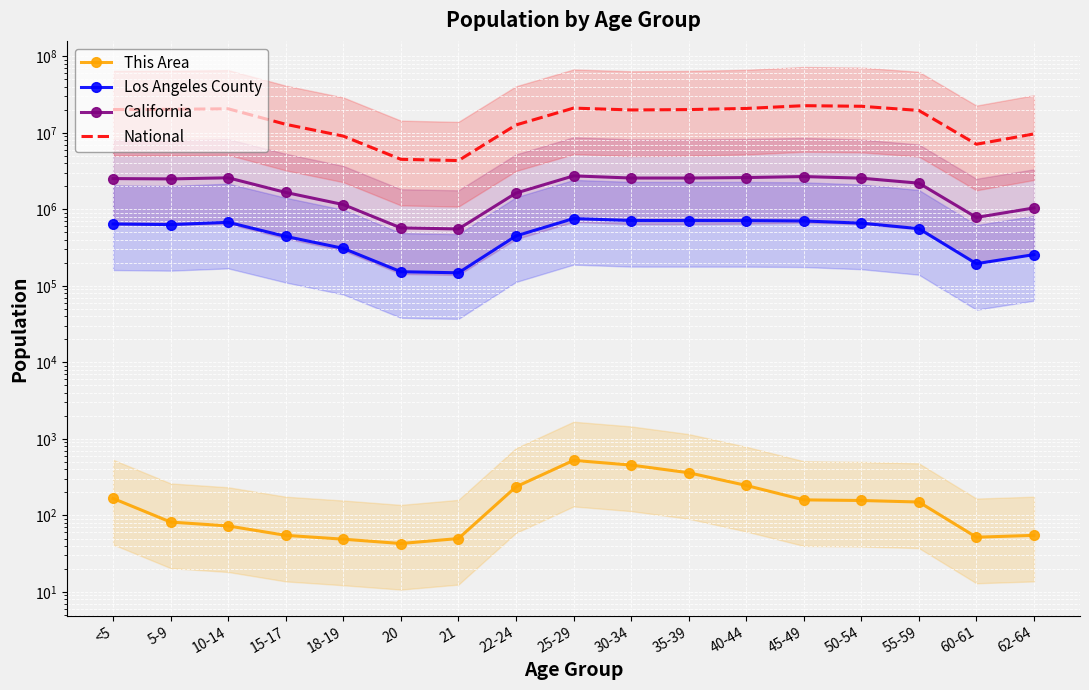

Reading right to left, list all the values displayed in this chart.

This Area: 55	52	150	157	160	247	362	456	525	237	50	43	49	55	73	82	167
Los Angeles County: 256769	195467	560920	662205	706742	714691	715635	716129	759602	450792	148530	153466	309750	443880	678845	633690	645793
California: 1045921	786276	2204296	2562552	2689819	2609131	2573579	2573468	2744409	1636532	555775	573642	1157002	1666938	2590930	2505839	2531333
National: 9704197	7113727	19664805	22298125	22708591	20890964	20179642	19962099	21101849	12712576	4354294	4519129	9086089	12954254	20677194	20348657	20201362